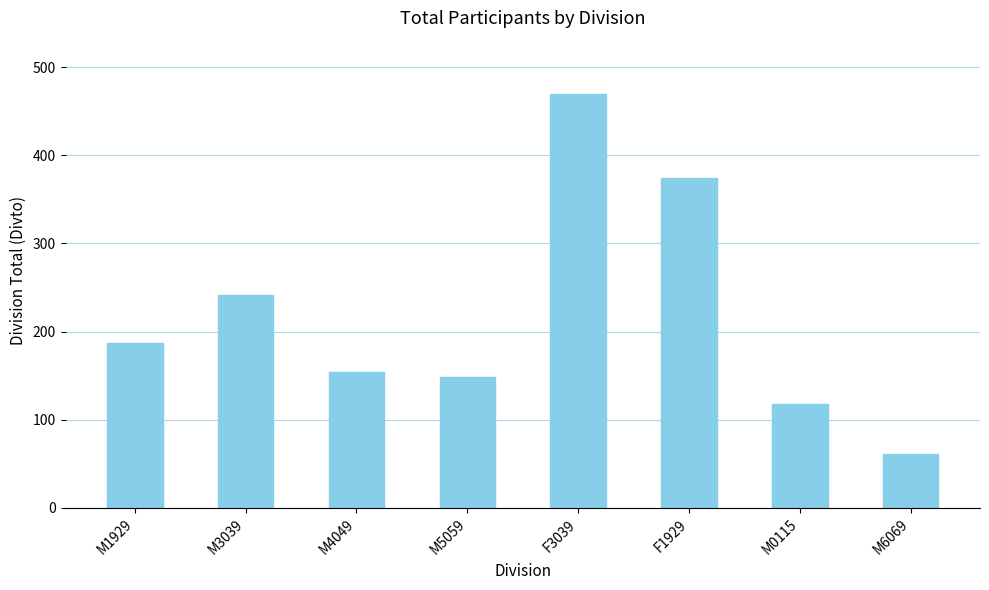

Reading left to right, list all the values displayed in this chart.

M1929=187	M3039=242	M4049=154	M5059=149	F3039=469	F1929=374	M0115=118	M6069=61